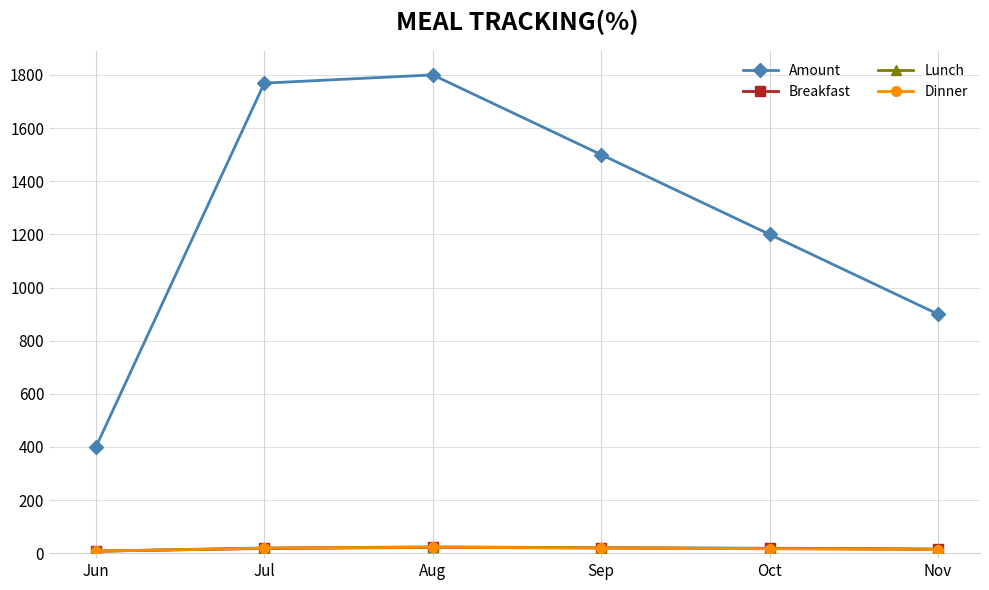

Which series has the largest range (max minus min)?

Amount